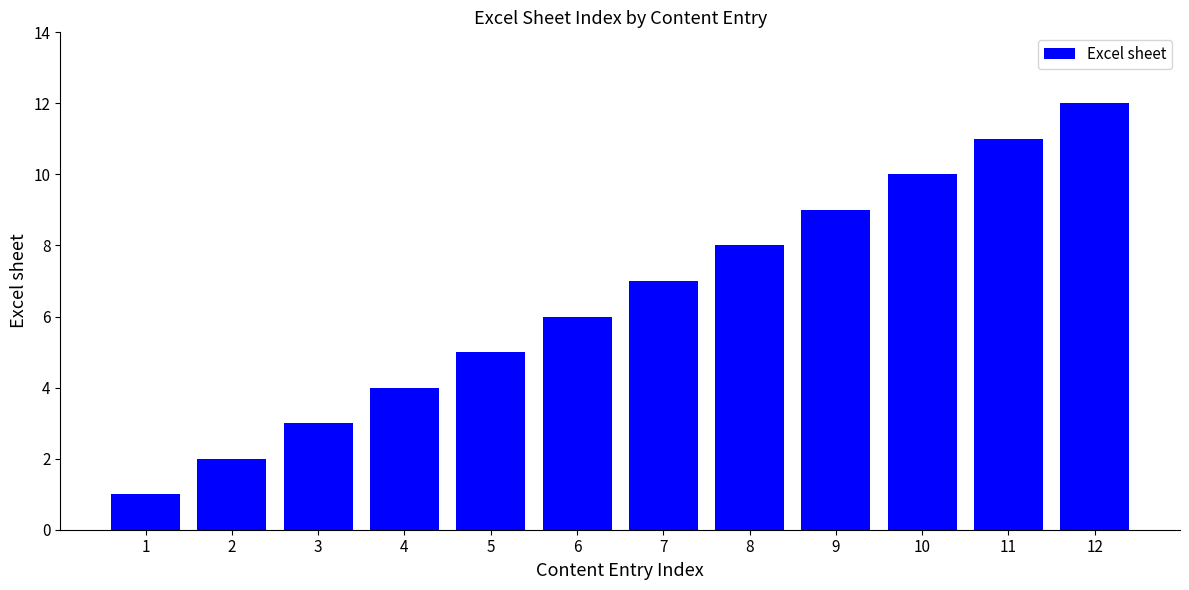

List the labels in order of value, smallest first.

1, 2, 3, 4, 5, 6, 7, 8, 9, 10, 11, 12